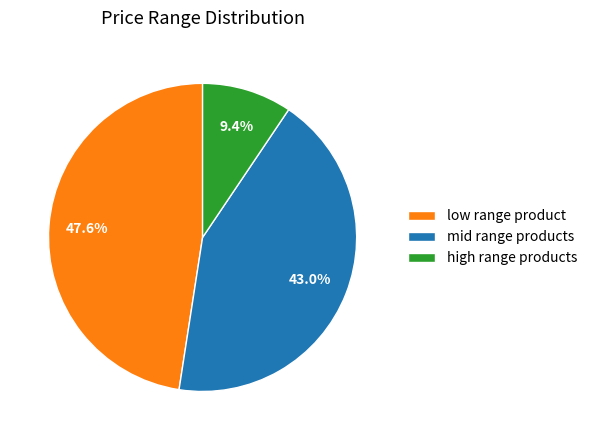

Count the number of slices in the pie.

3